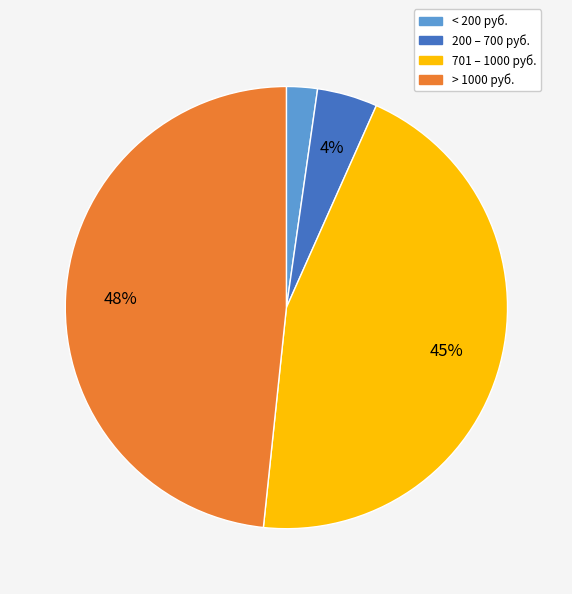

What is the smallest slice in the pie chart?

< 200 руб.